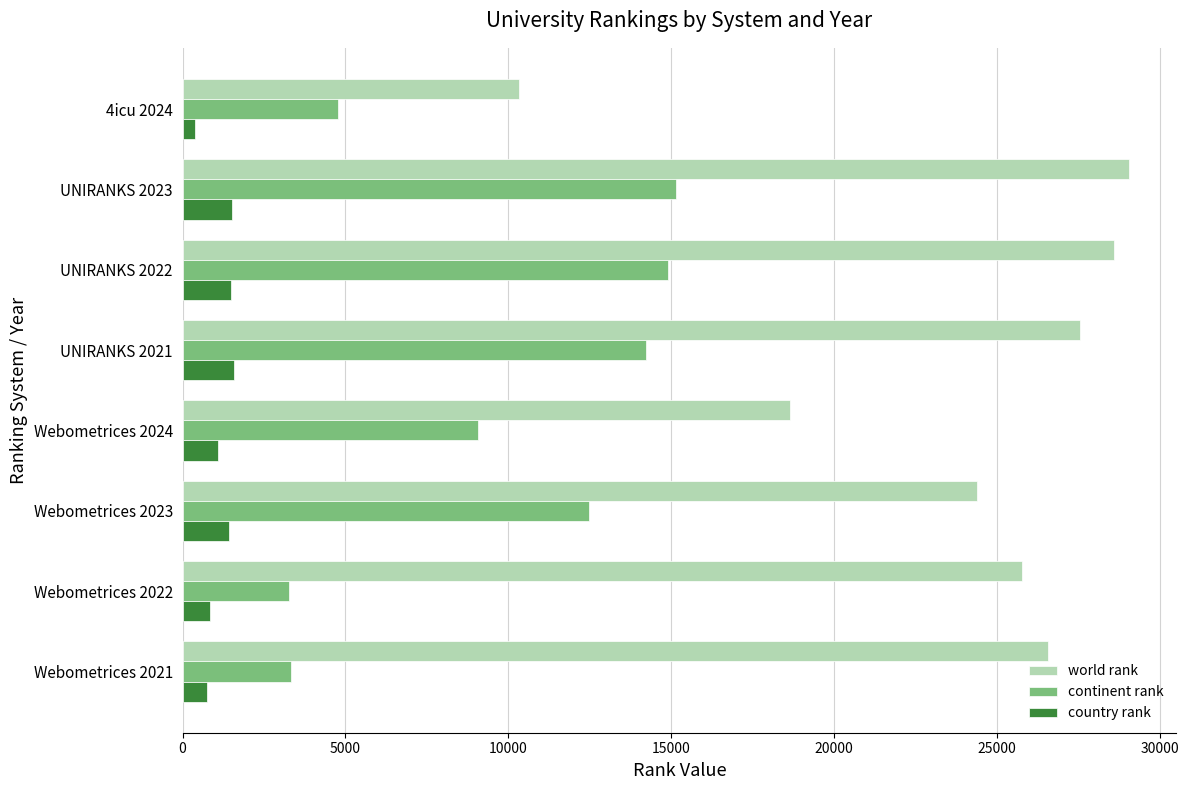

The value of continent rank at 4icu 2024 is 4783. True or false?

True